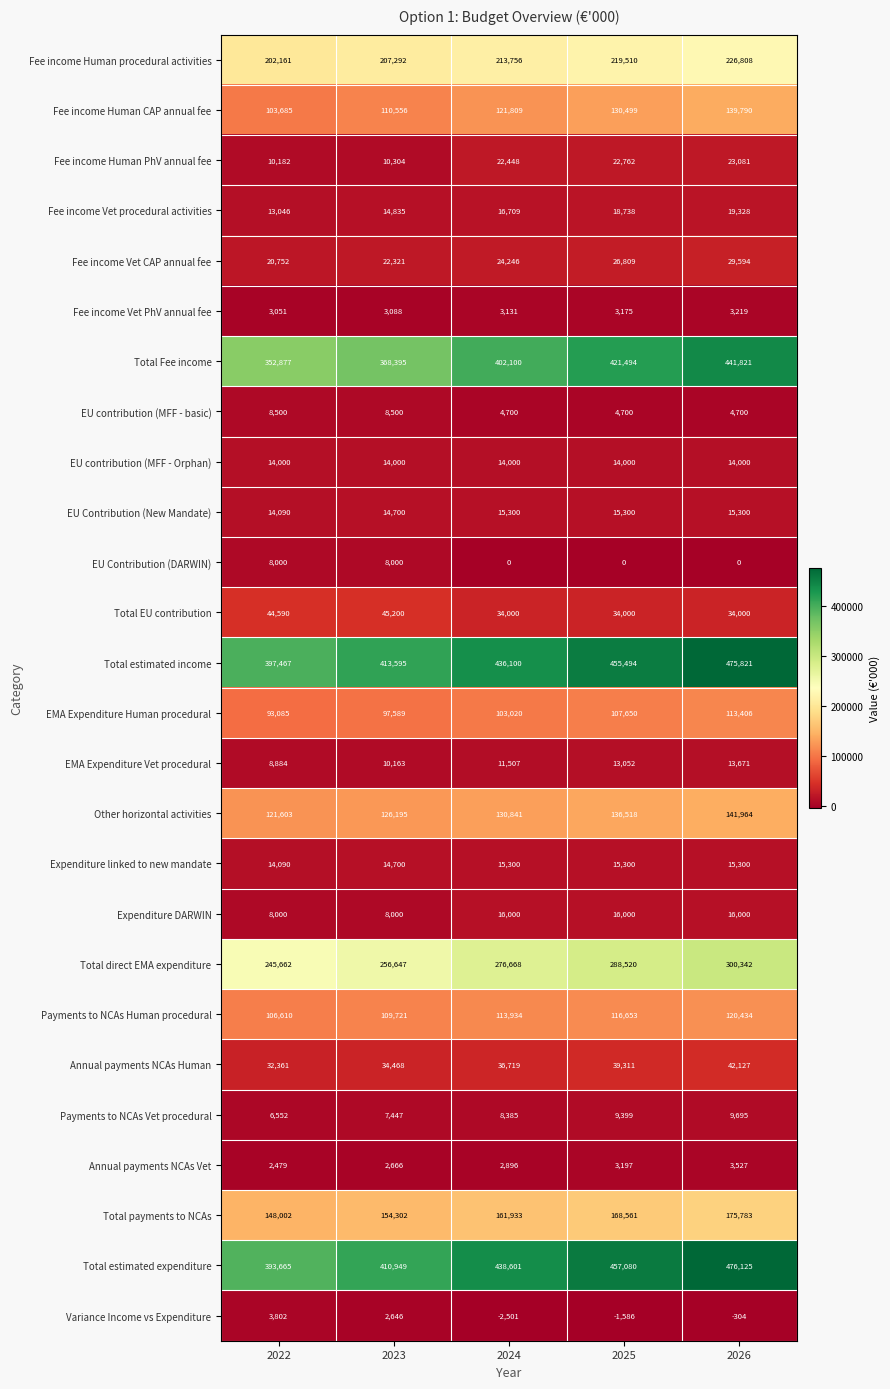

List the labels in order of Payments to NCAs Vet procedural value, largest first.

2026, 2025, 2024, 2023, 2022